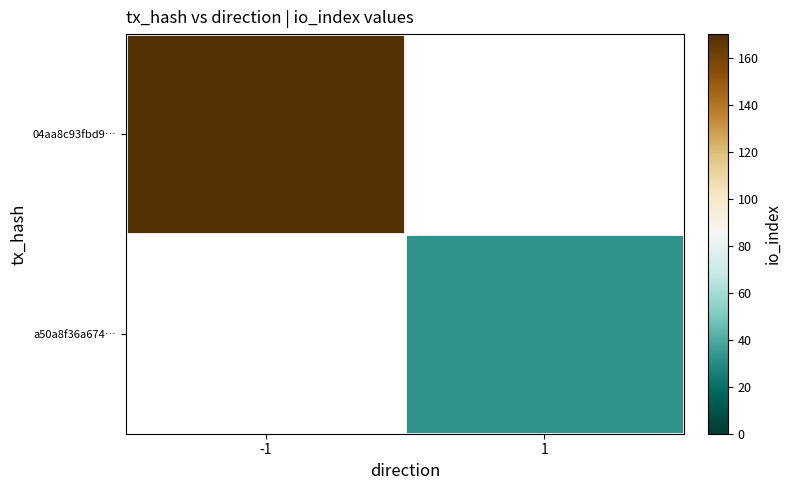

Is the value of 04aa8c93fbd9… at -1 greater than the value of a50a8f36a674… at -1?

No